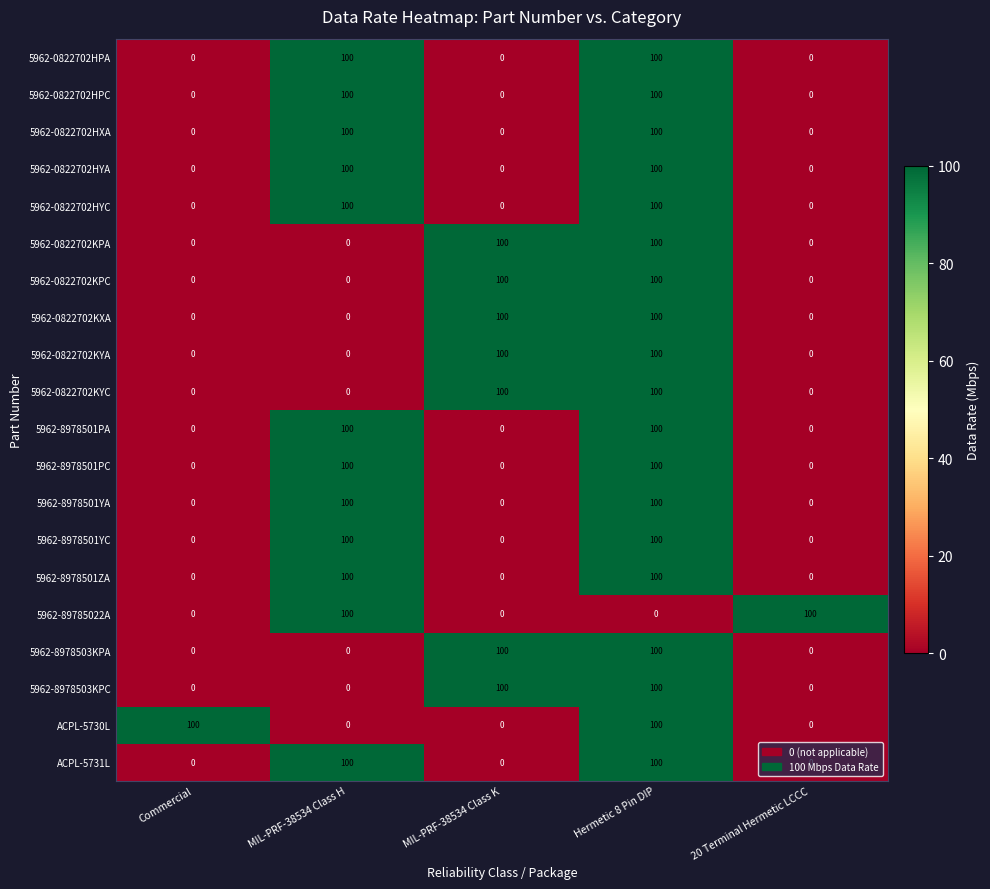

What is the highest value of the 5962-0822702KXA series?

100